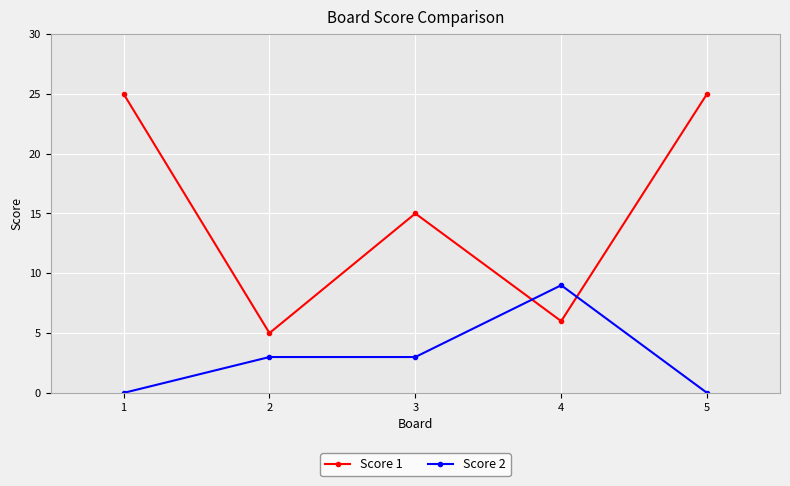

At how many categories does at least one series exceed 22?

2